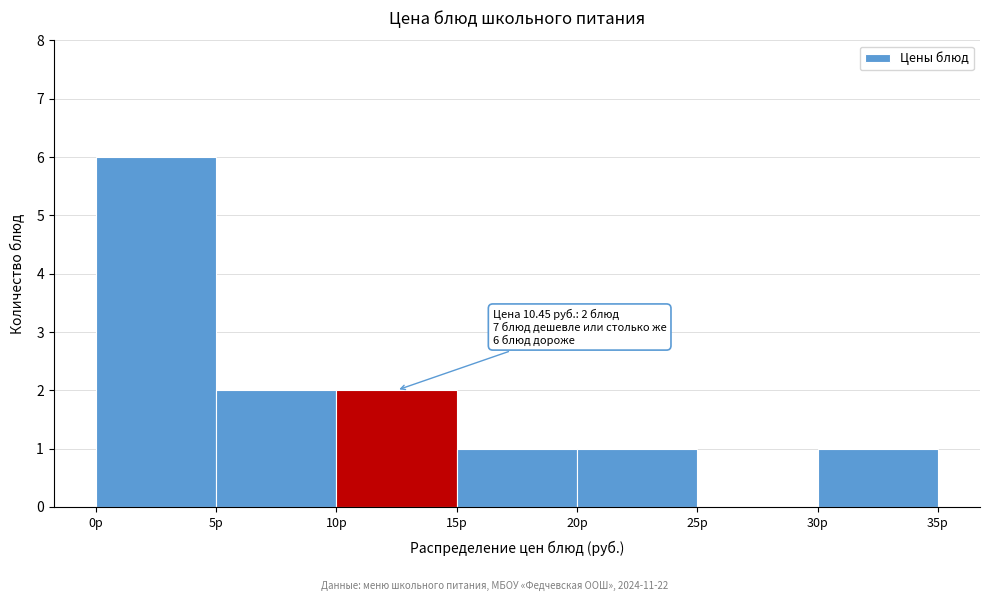

Over which range of the x-axis is the bar tallest?

0 to 5